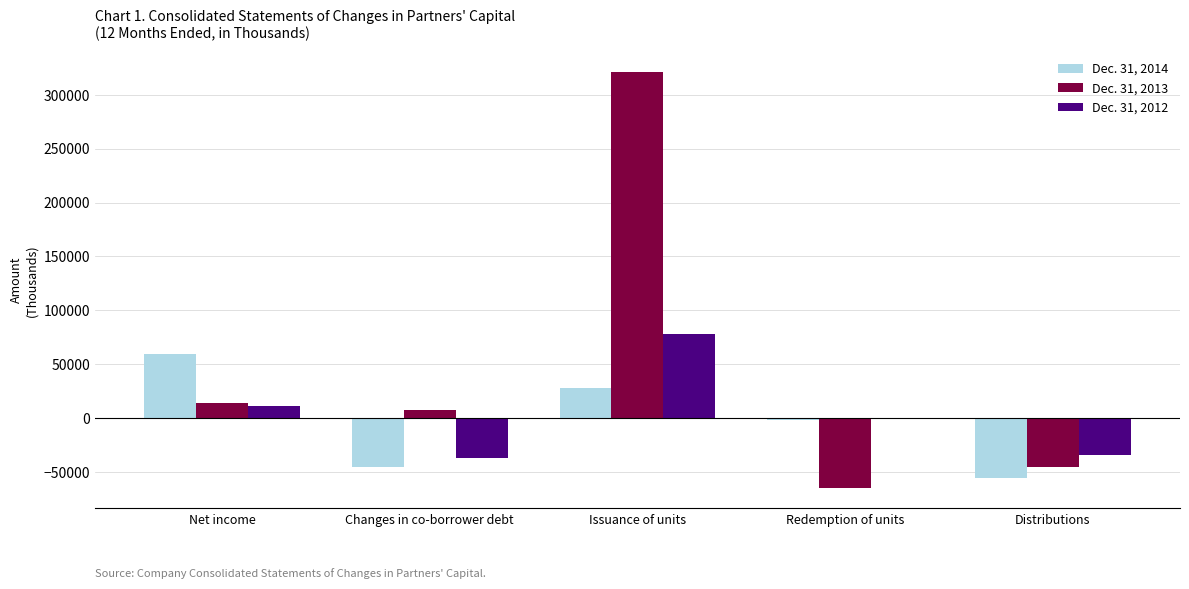

What is the sum of the Dec. 31, 2013 values at Distributions and Changes in co-borrower debt?

-38352